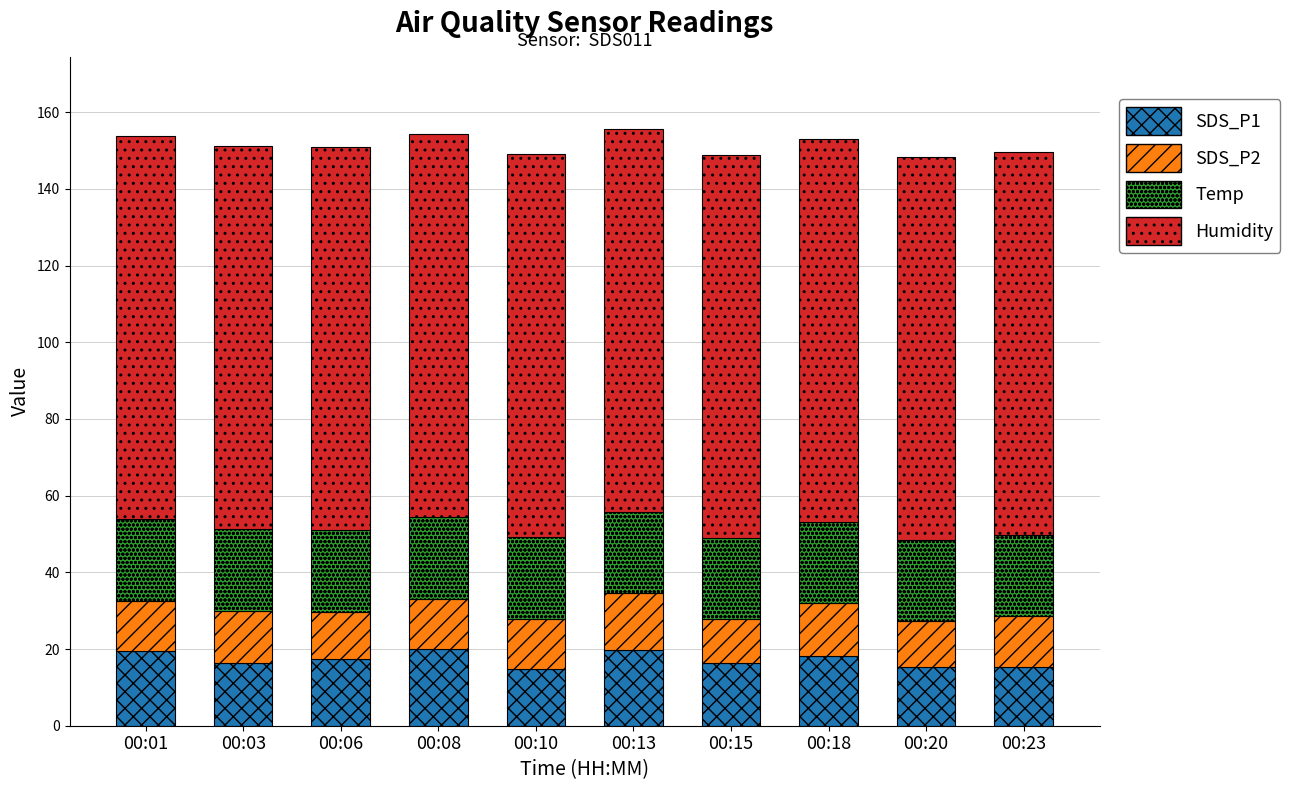

Does the chart contain stacked bars?

Yes